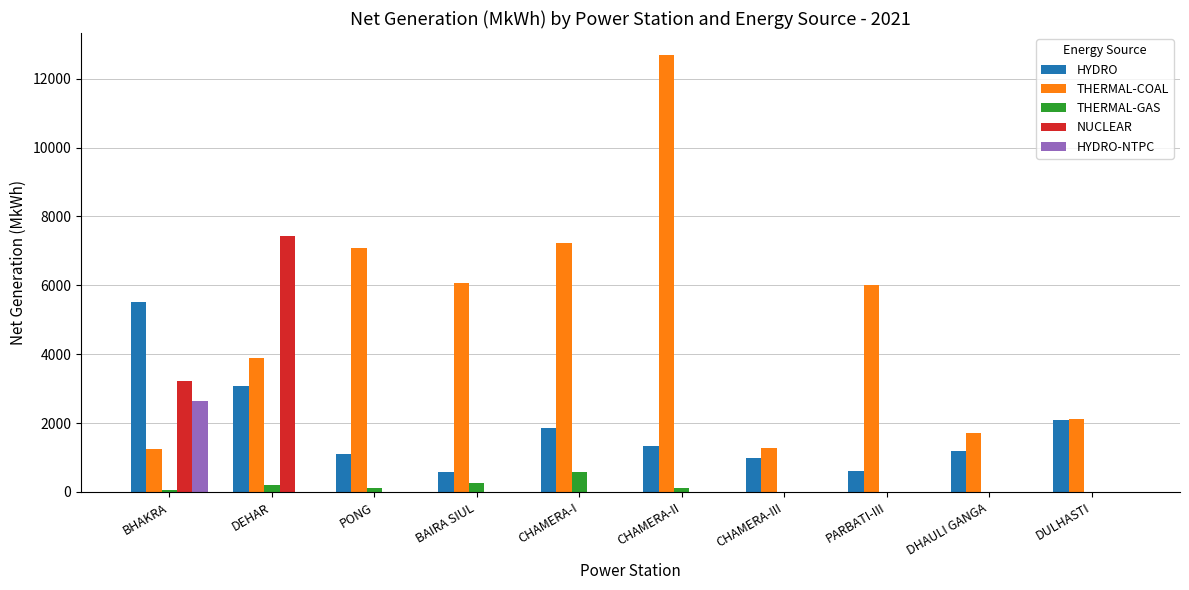

What is the highest value of the THERMAL-COAL series?

12693.0